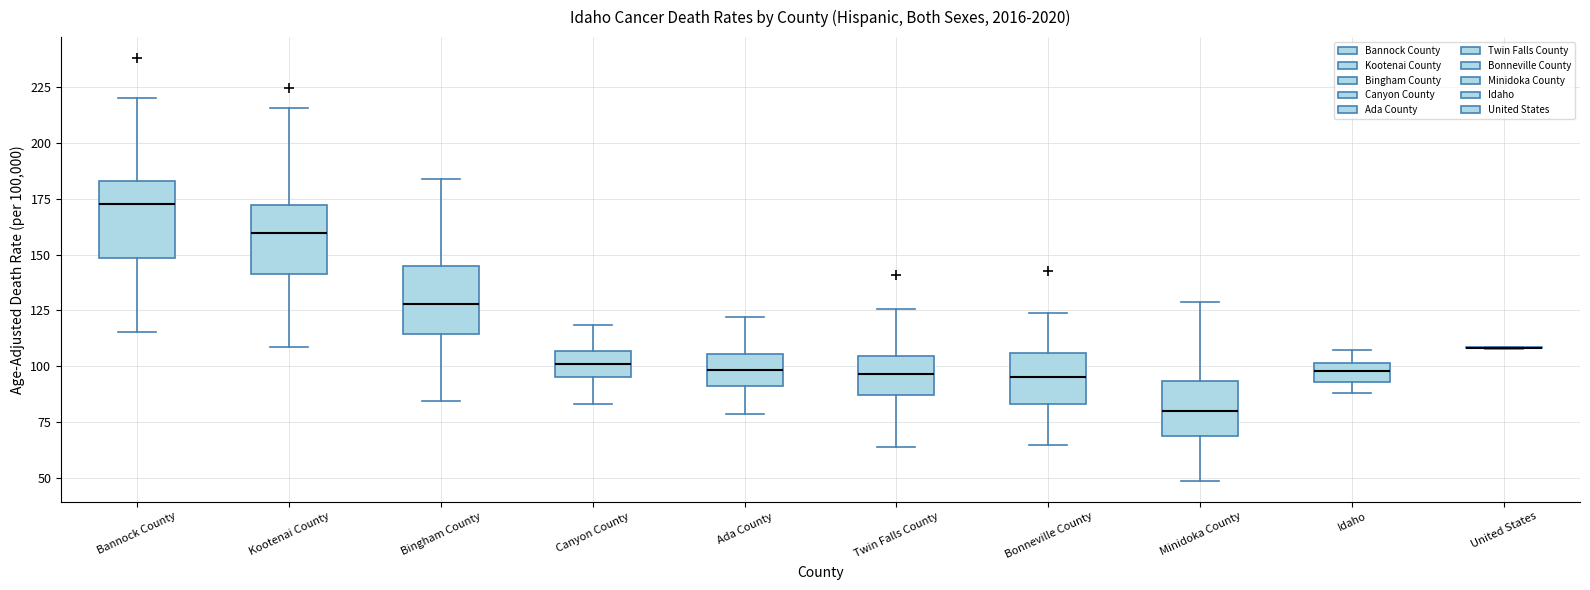

Reading left to right, transcribe this box plot: for each box, give where its median line is, the range the box spans, and where its two whiskers end, as read against the y-axis. The values are not printed on the chart, so give them approximately, as read against the axis.

Bannock County: median 175, box 150 to 185, whiskers 115 to 220
Kootenai County: median 160, box 140 to 170, whiskers 110 to 215
Bingham County: median 130, box 115 to 145, whiskers 85 to 185
Canyon County: median 100, box 95 to 105, whiskers 85 to 120
Ada County: median 100, box 90 to 105, whiskers 80 to 120
Twin Falls County: median 95, box 85 to 105, whiskers 65 to 125
Bonneville County: median 95, box 85 to 105, whiskers 65 to 125
Minidoka County: median 80, box 70 to 95, whiskers 50 to 130
Idaho: median 100 (inside the box), box 95 to 100, whiskers 90 to 105
United States: box collapsed to a line at 110, whiskers 110 to 110